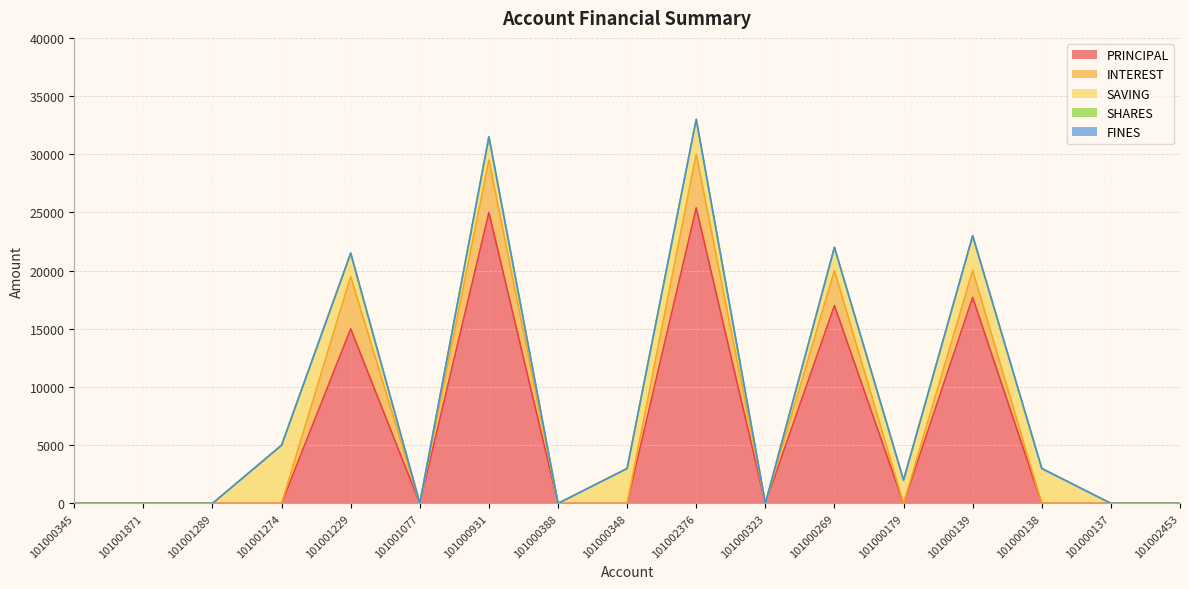

Where do PRINCIPAL and SAVING first cross each other?

101001274 and 101001229